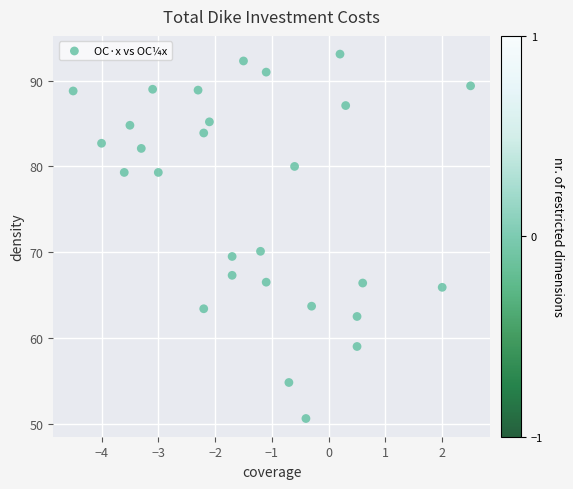

What is the range of X values (max minus min)?

7.0